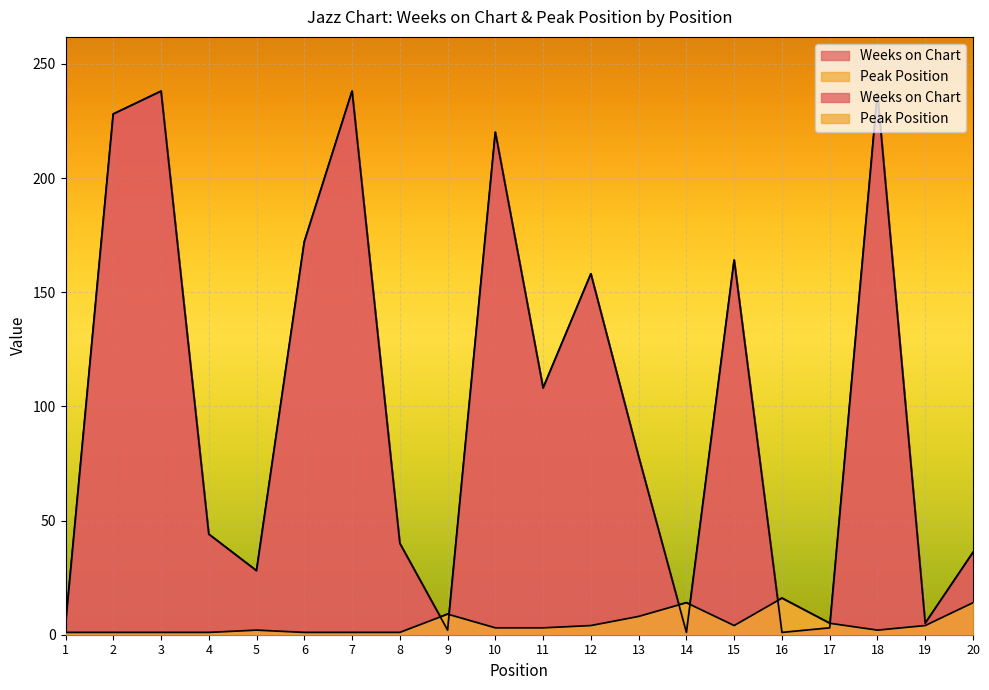

Which series has the largest total across all categories?

Weeks on Chart